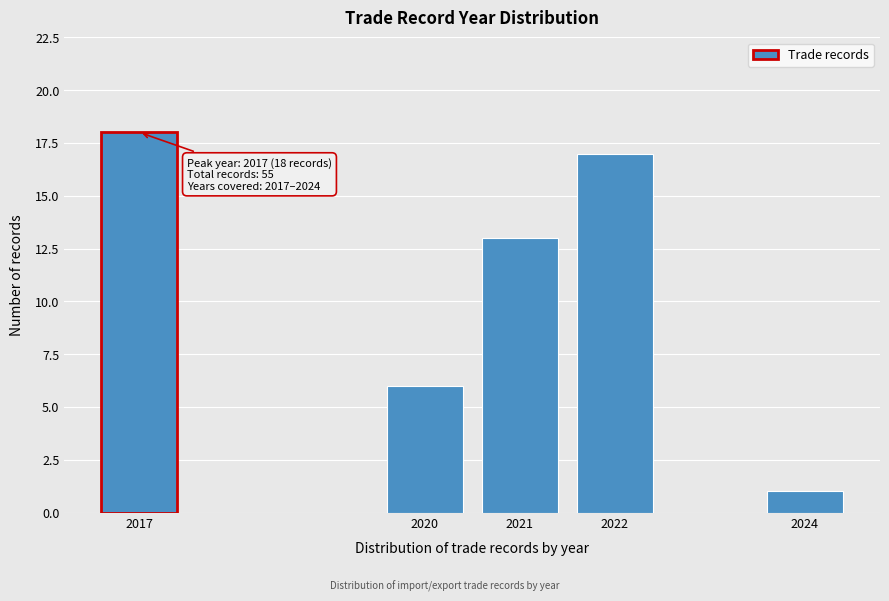

Reading right to left, what are all the values shown in this chart?

2024=1	2022=17	2021=13	2020=6	2017=18